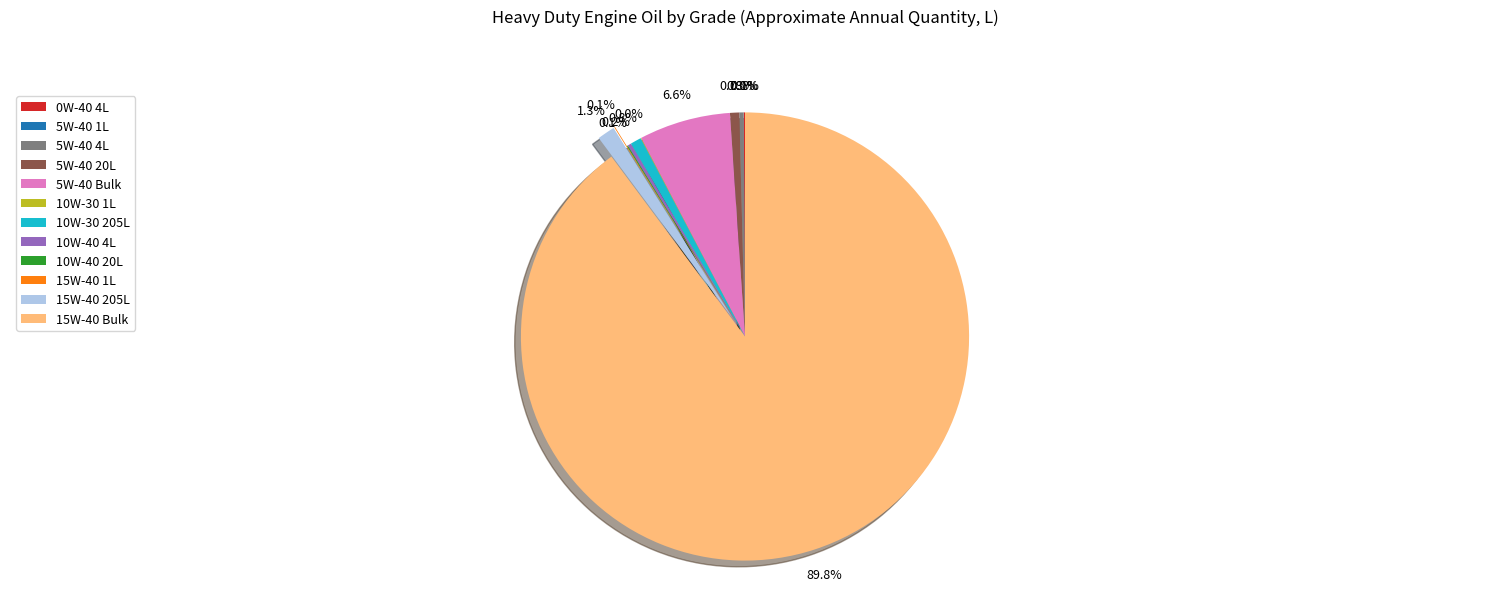

Which category has the biggest portion of the pie?

15W-40 Bulk